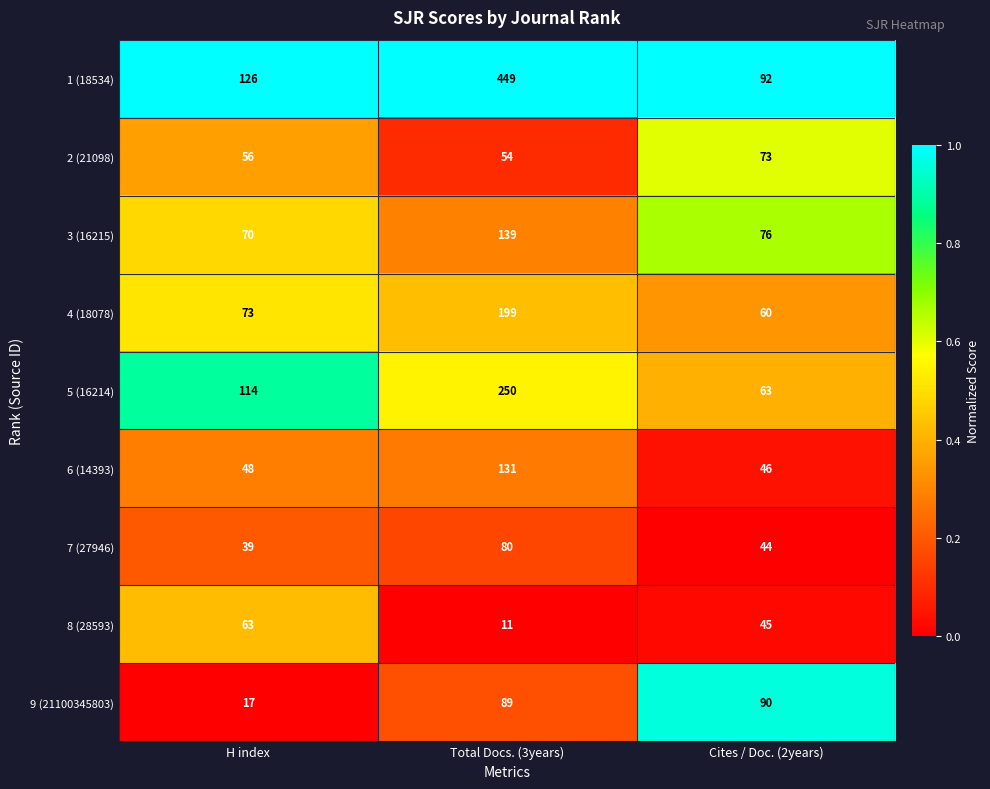

True or false: 8 (28593) has a value of 11 at Total Docs. (3years).

True